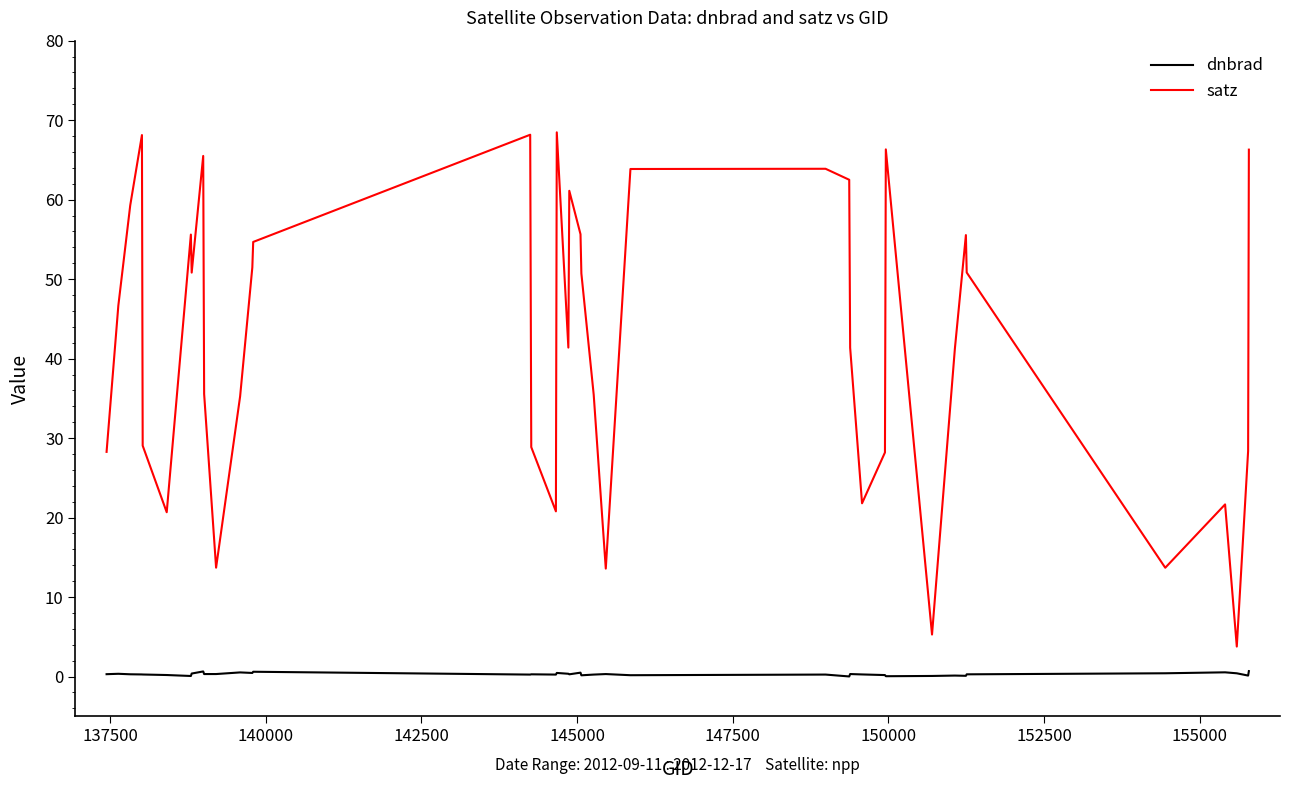

Is this an area chart (filled region under the line)?

No